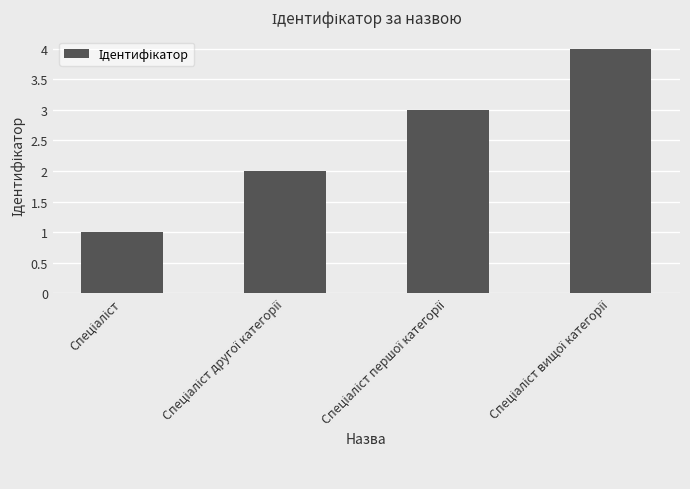

What is the greatest value displayed?

4